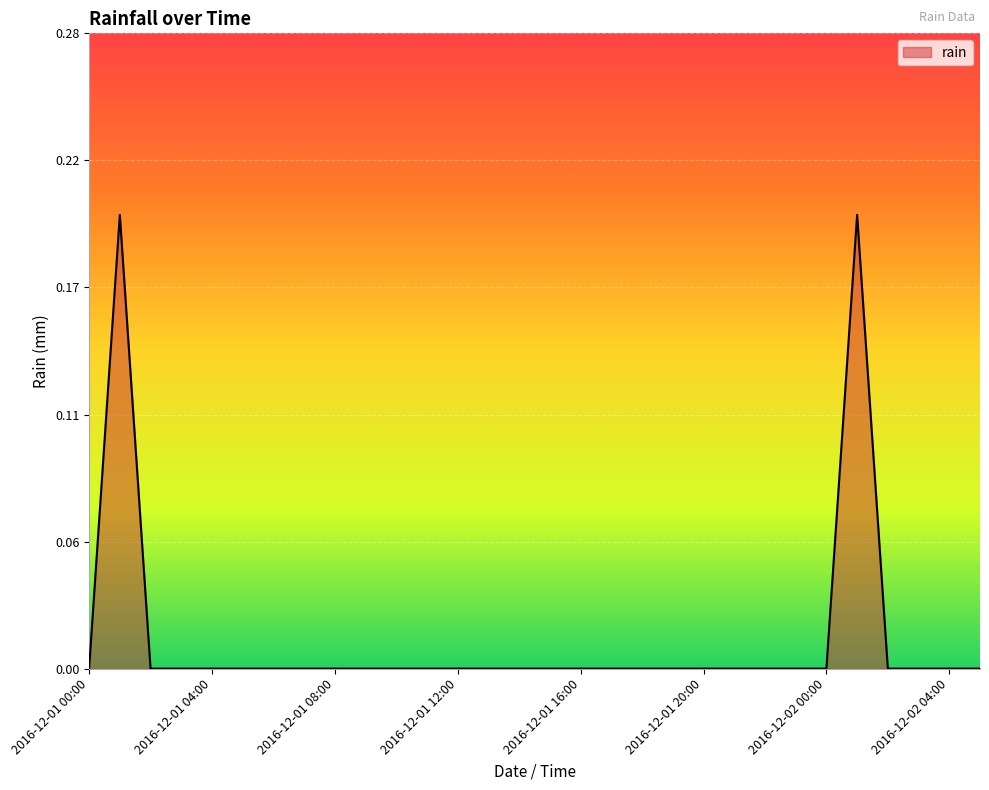

Does the chart have visible grid lines?

Yes